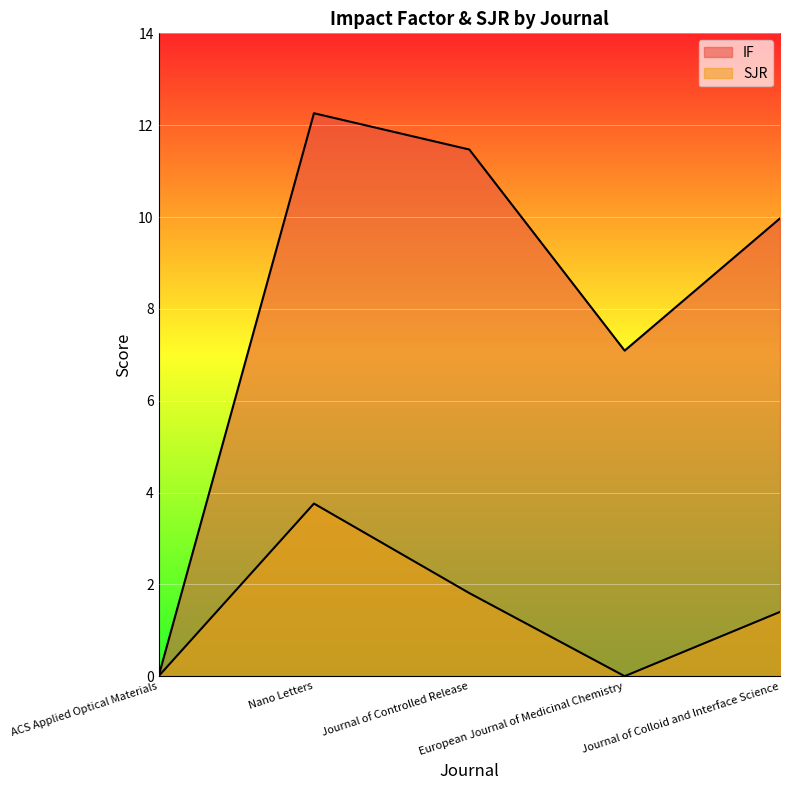

What is the label of the 1st point from the right?

Journal of Colloid and Interface Science